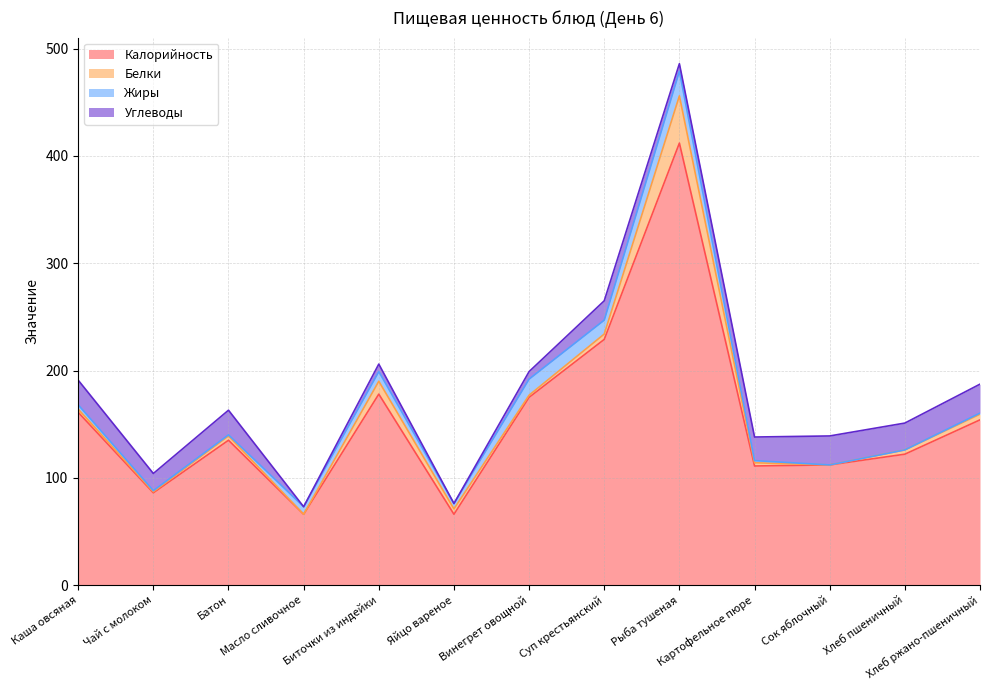

What is the greatest value displayed?

412.0